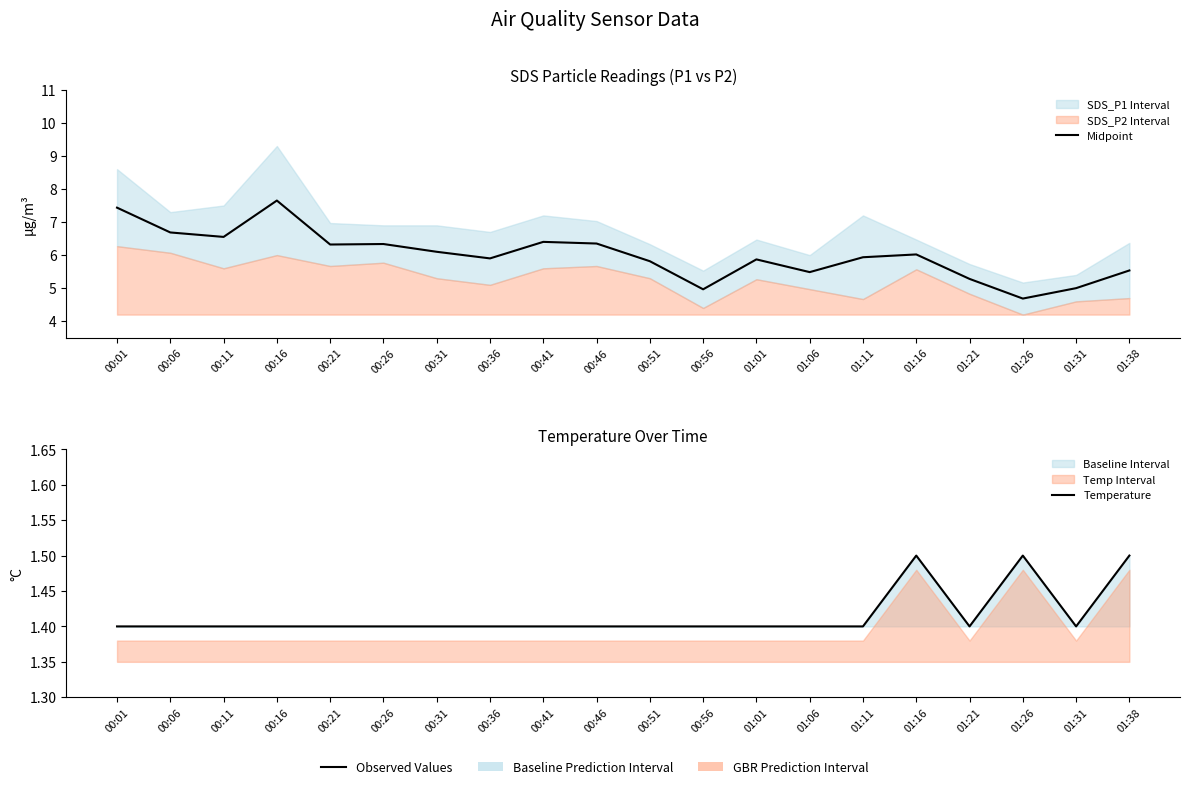

What is the average value of the Temperature series?

1.4